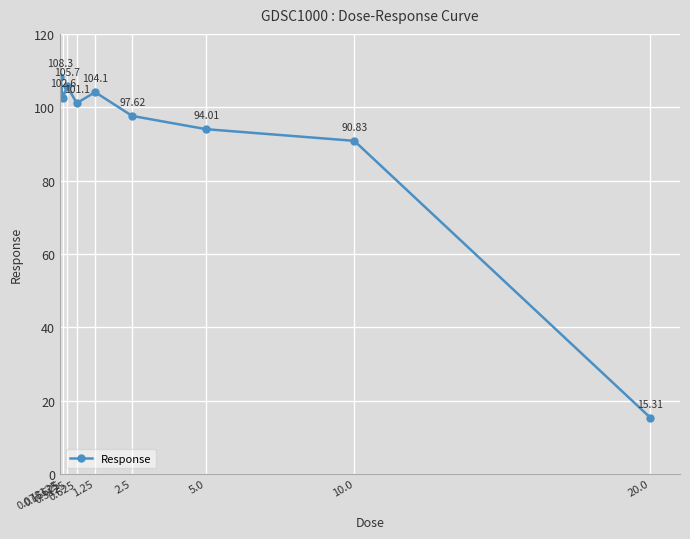

The value at 0.15625 is 40.7. True or false?

False